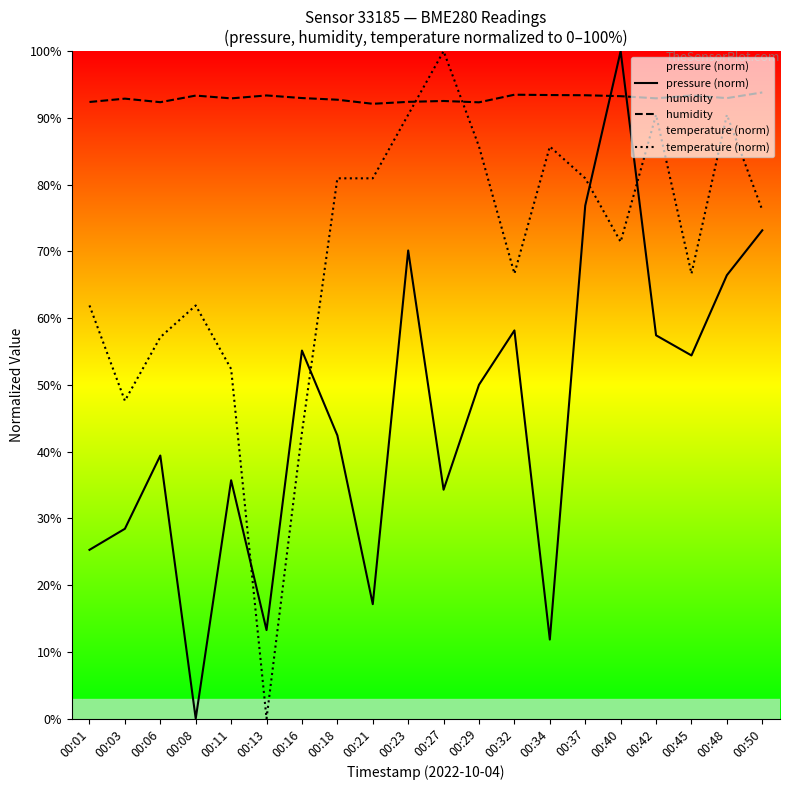

Is it true that humidity equals 51.8 at 00:45?

False